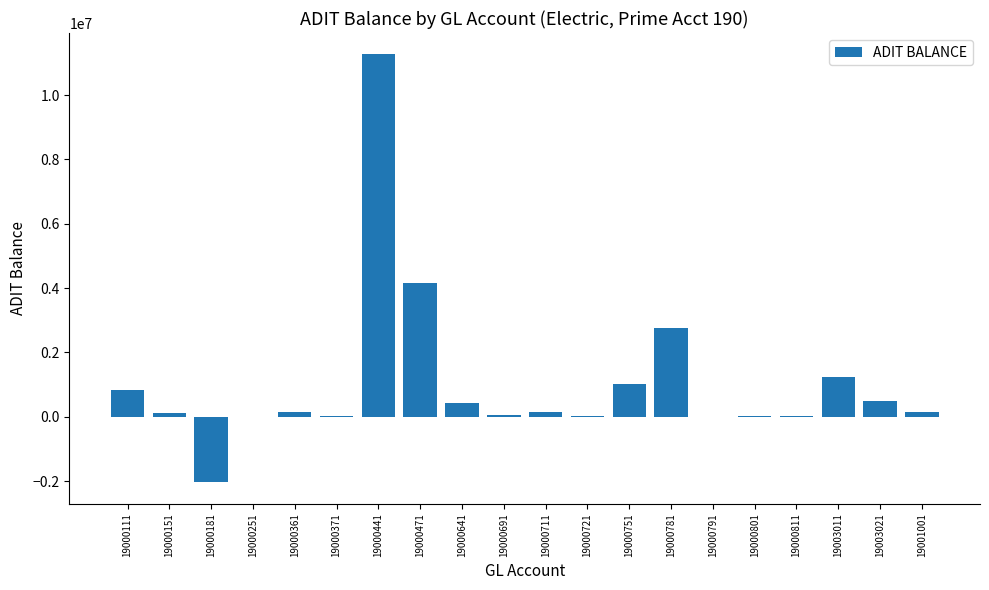

Which label corresponds to the largest value in the chart?

19000441